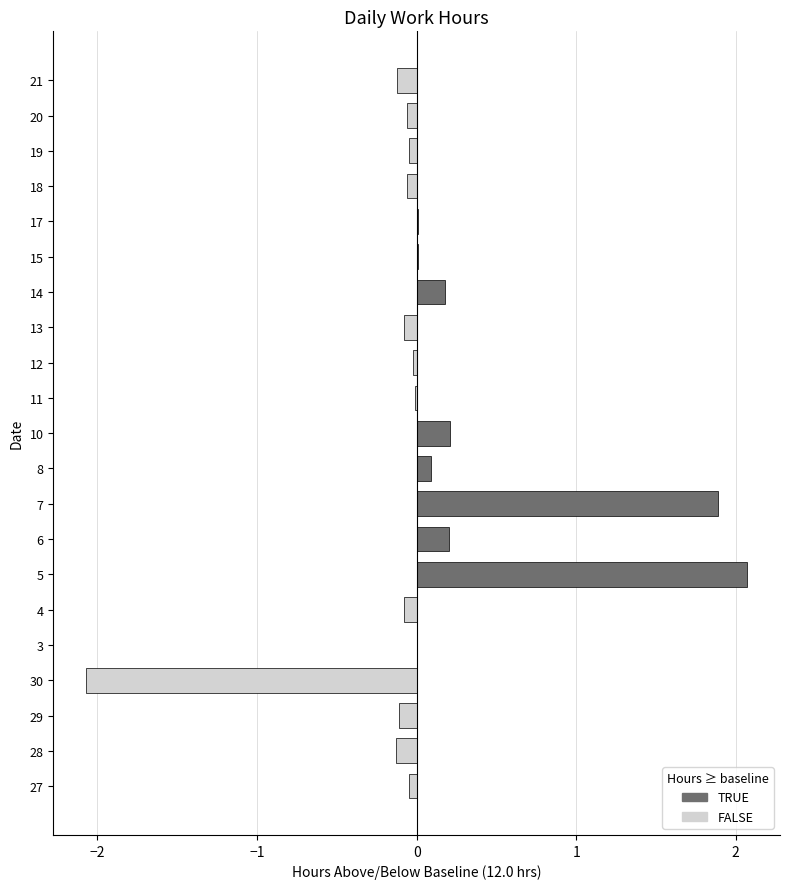

Which category has the highest value across all series?

5